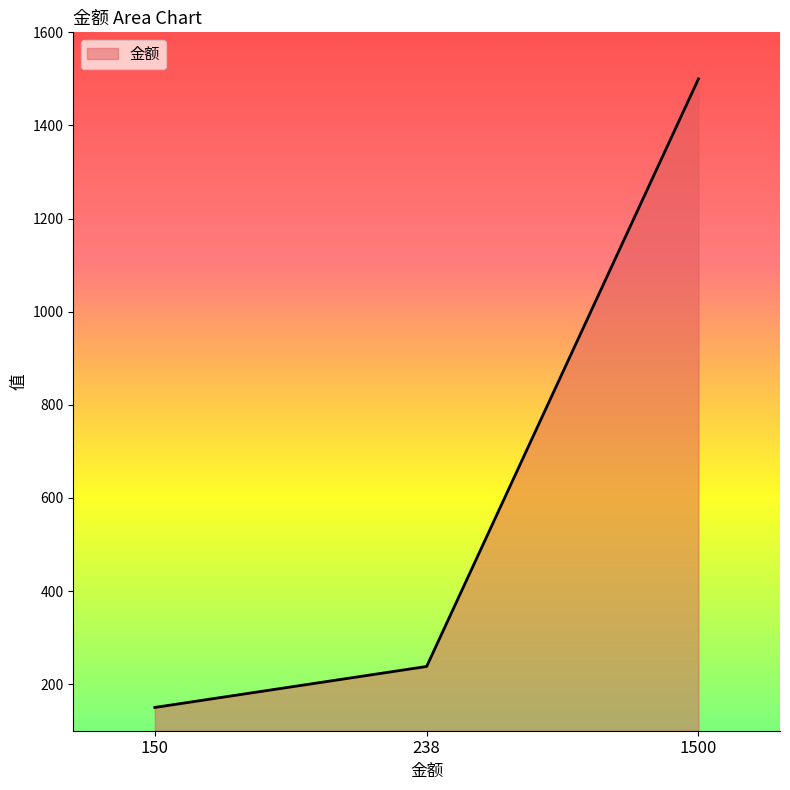

Where is the data nearest to the value 825?

238